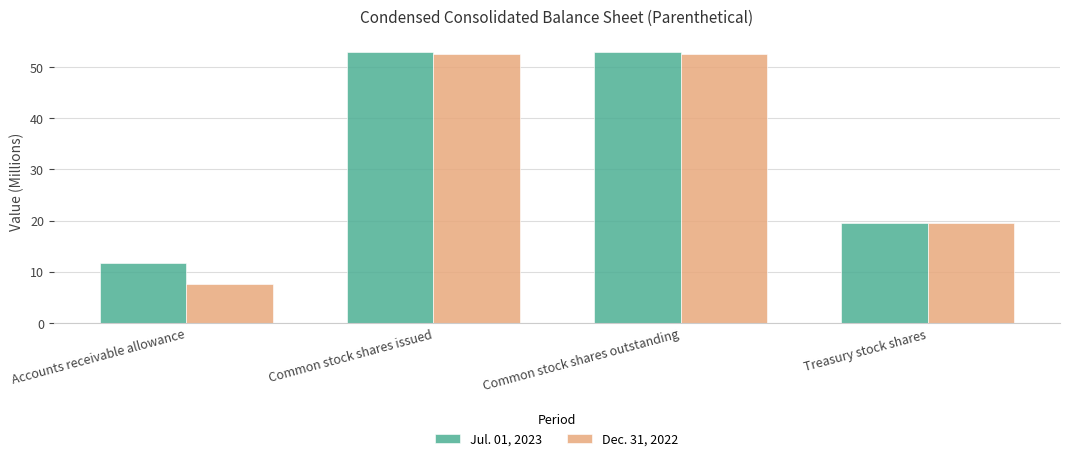

The value of Dec. 31, 2022 at Accounts receivable allowance is 7.7. True or false?

True